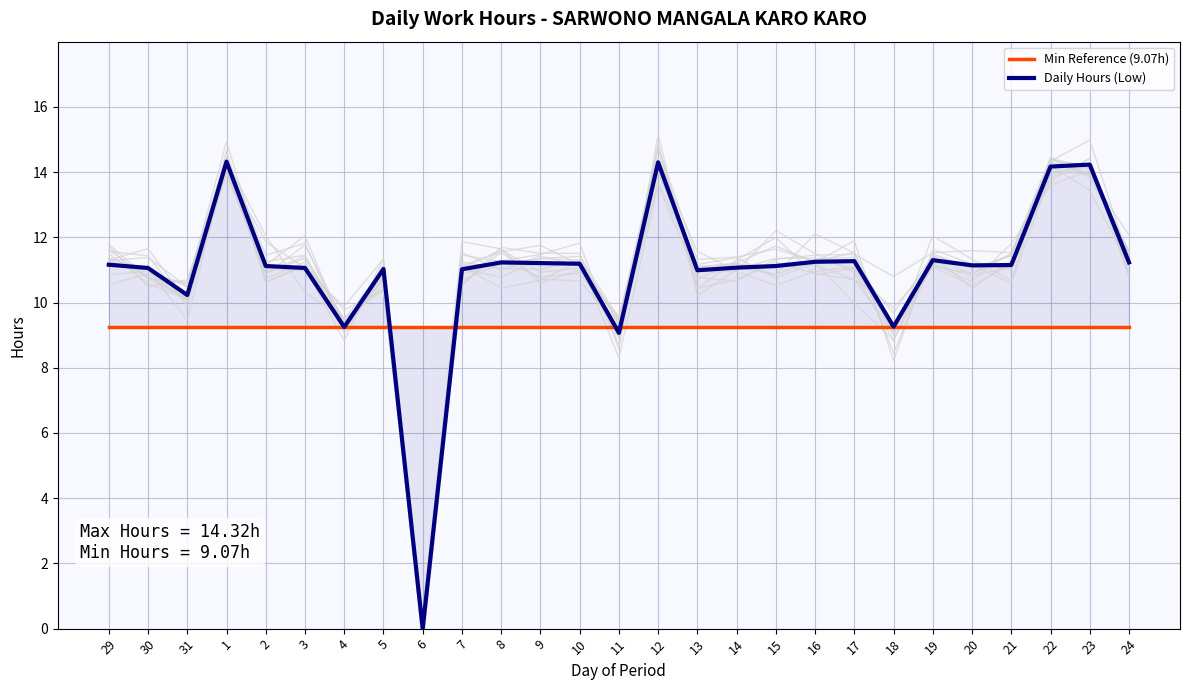

How many data points does each series have?

27